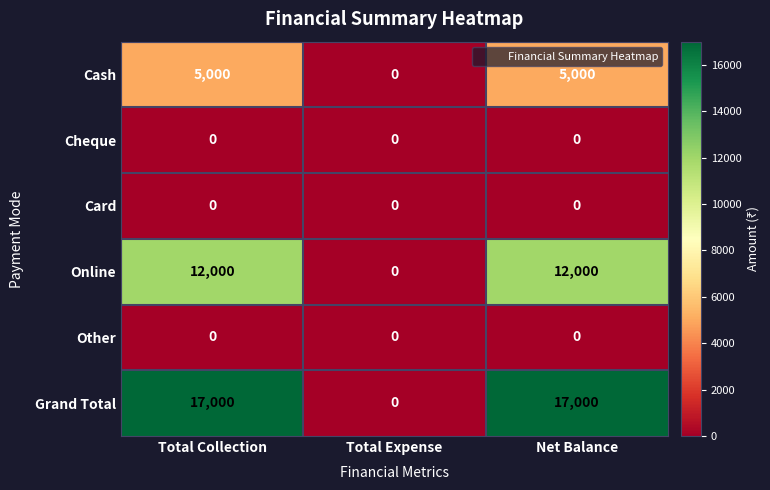

True or false: Card has a value of 0 at Net Balance.

True